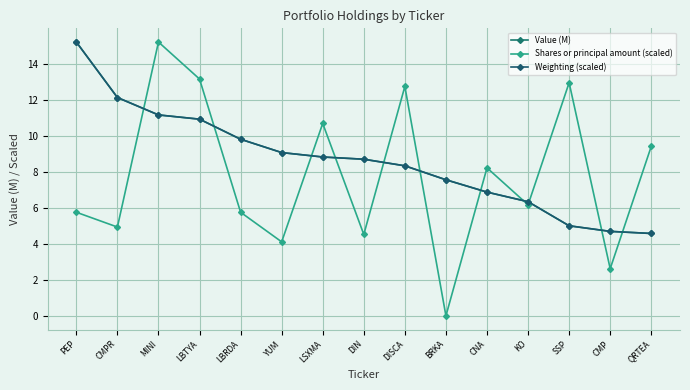

List the series in order of their peak value, lowest first.

Value (M), Shares or principal amount (scaled), Weighting (scaled)